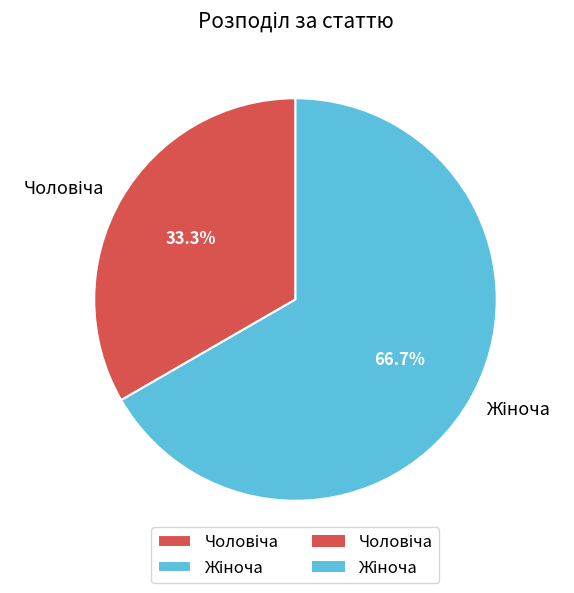

Is there a majority slice in this chart?

Yes